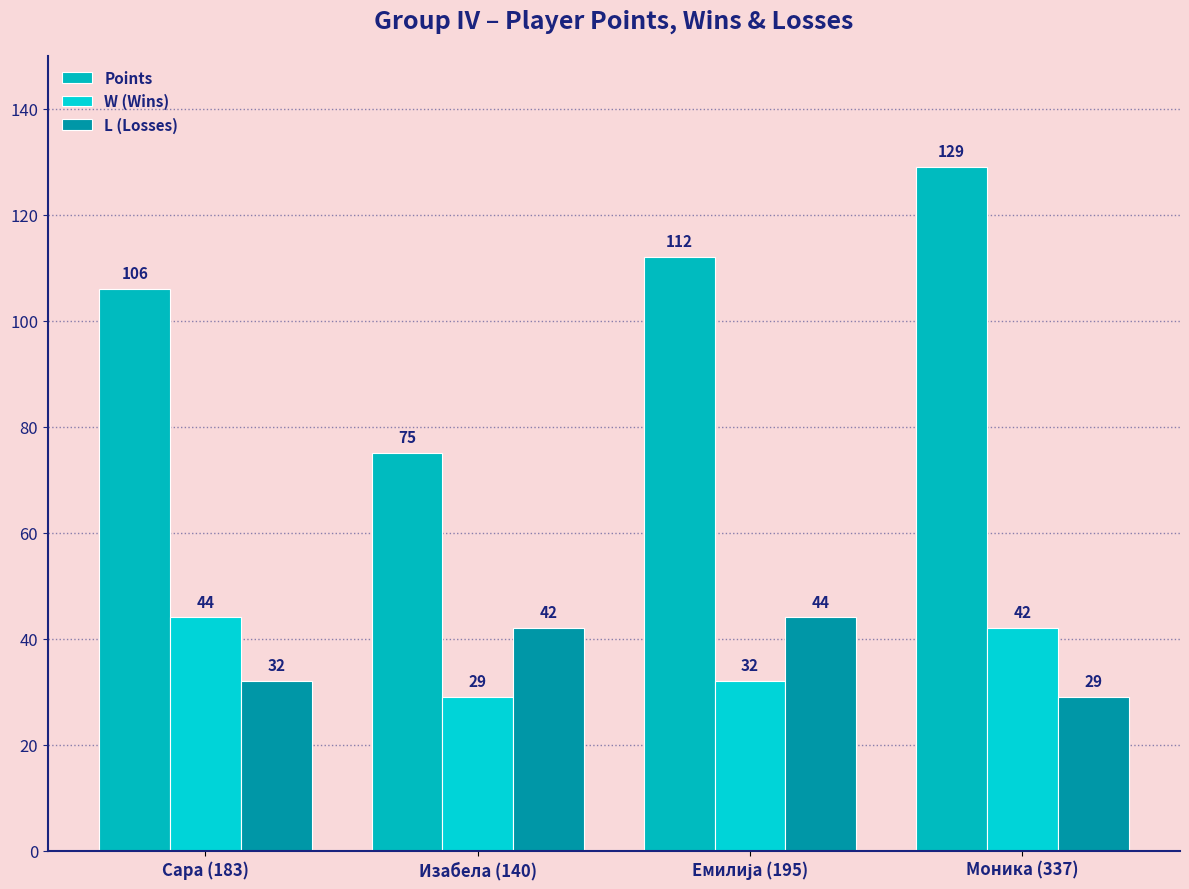

What is the difference between the W (Wins) values at Моника (337) and Сара (183)?

2